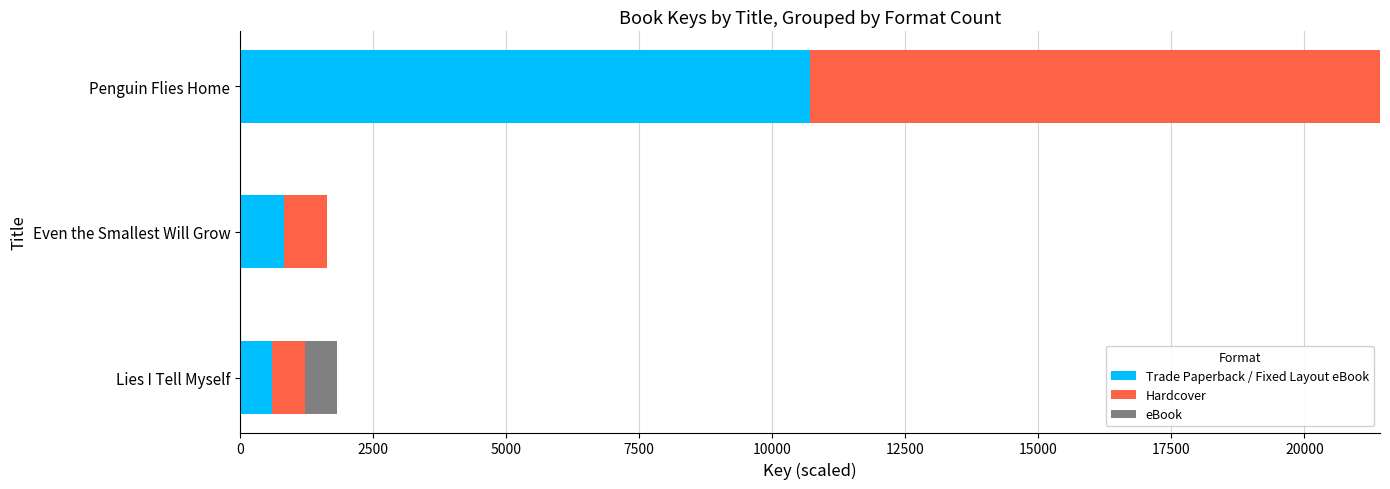

At which category is the sum across all series the highest?

Penguin Flies Home